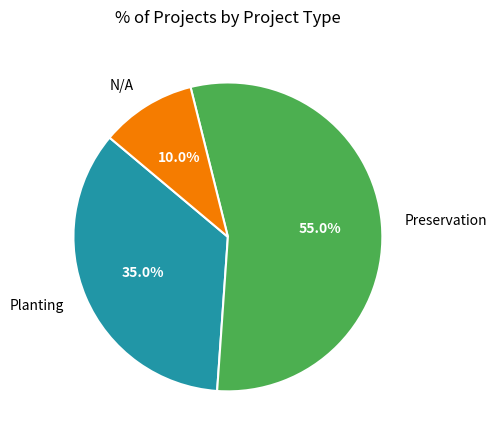

Approximately how many times larger is the value at Planting compared to Preservation?

0.6